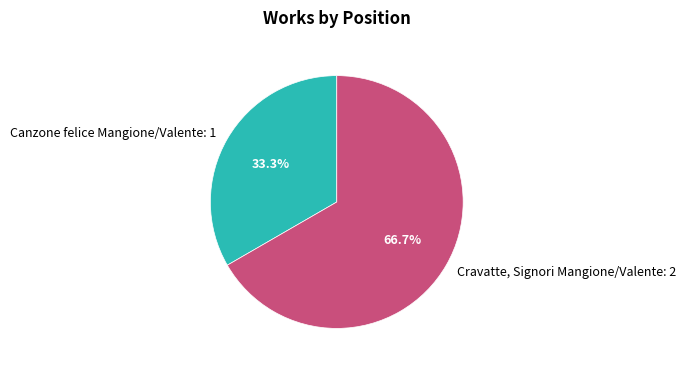

How many slices are in this pie chart?

2